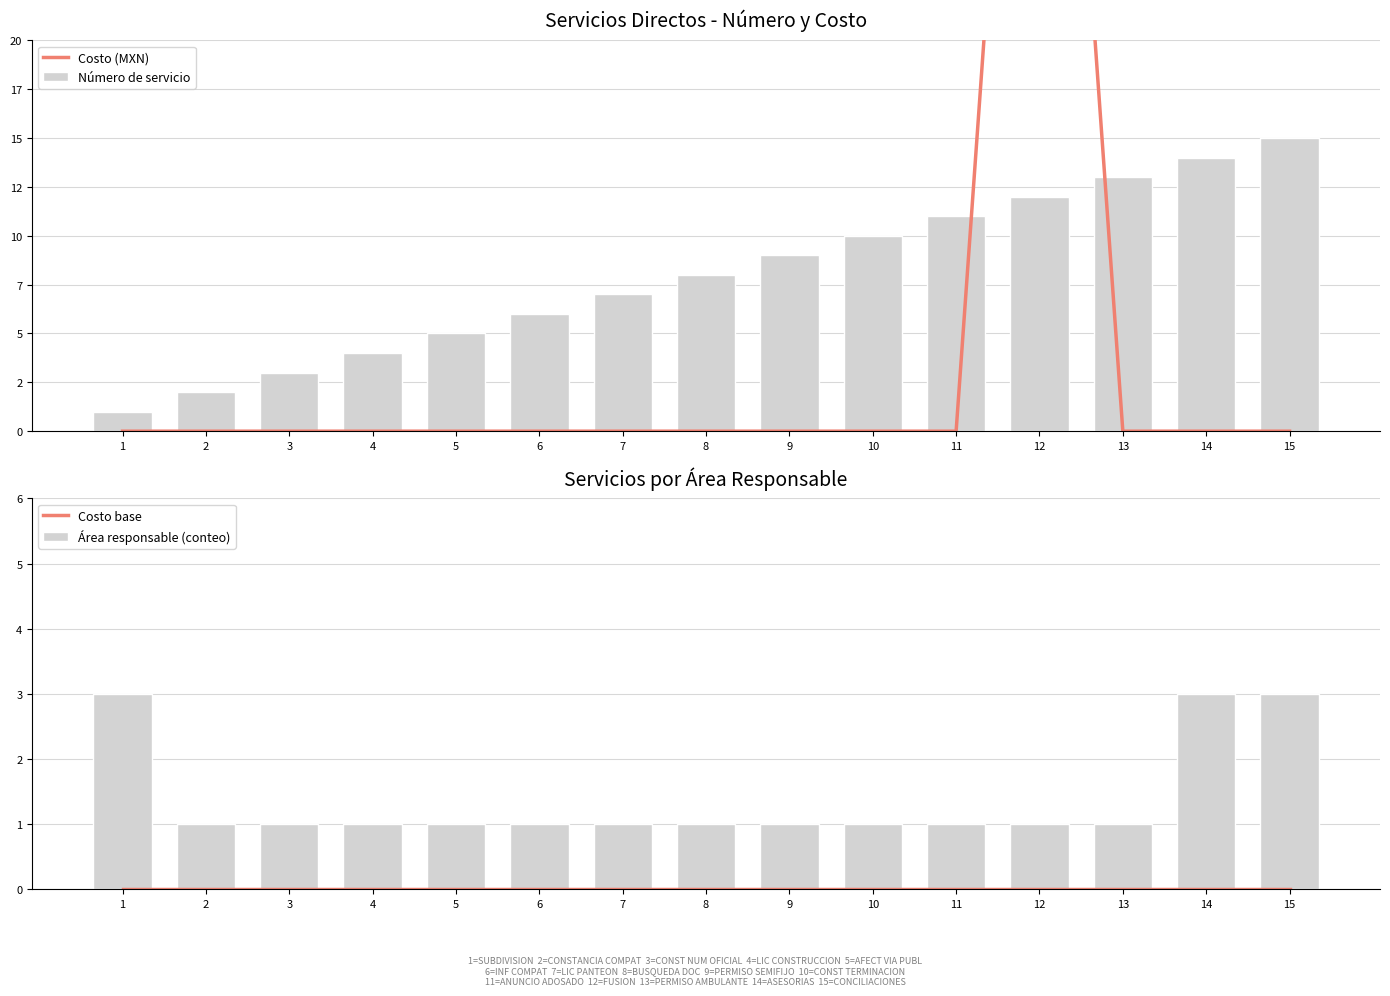

The value of Costo base at 6 is 0. True or false?

True